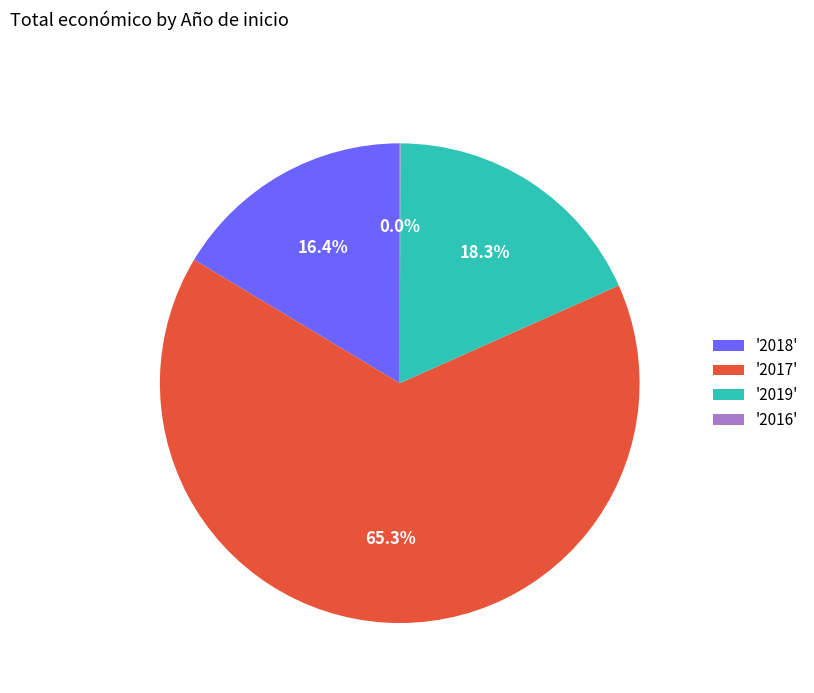

Does any single category account for the majority?

Yes